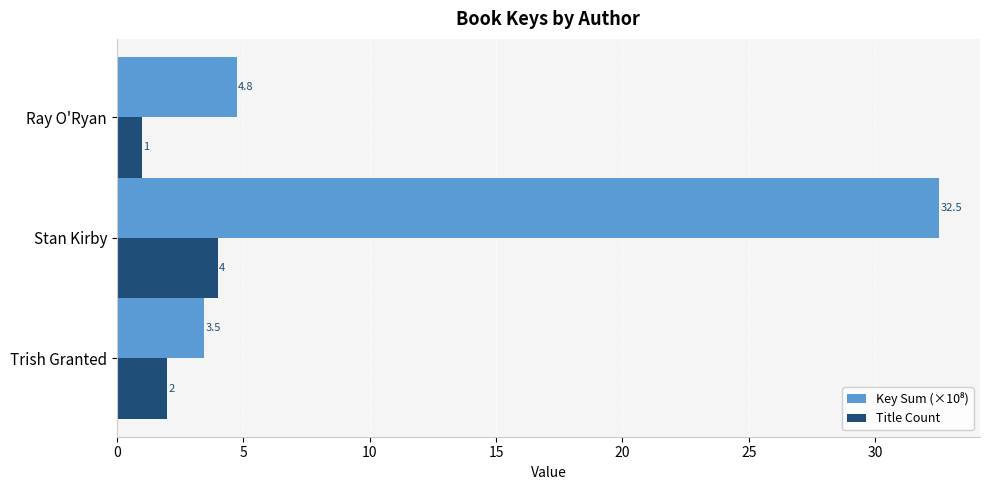

Rank the categories by Title Count value from highest to lowest.

Stan Kirby, Trish Granted, Ray O'Ryan